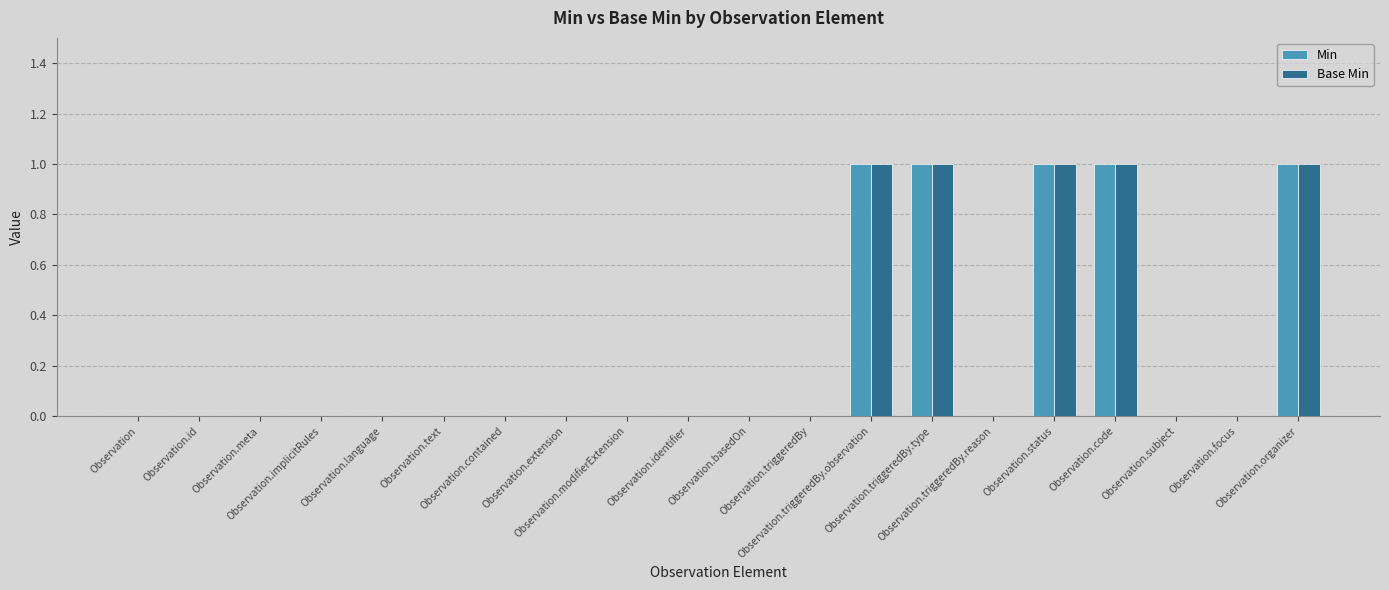

What is the sum of all Base Min values?

5